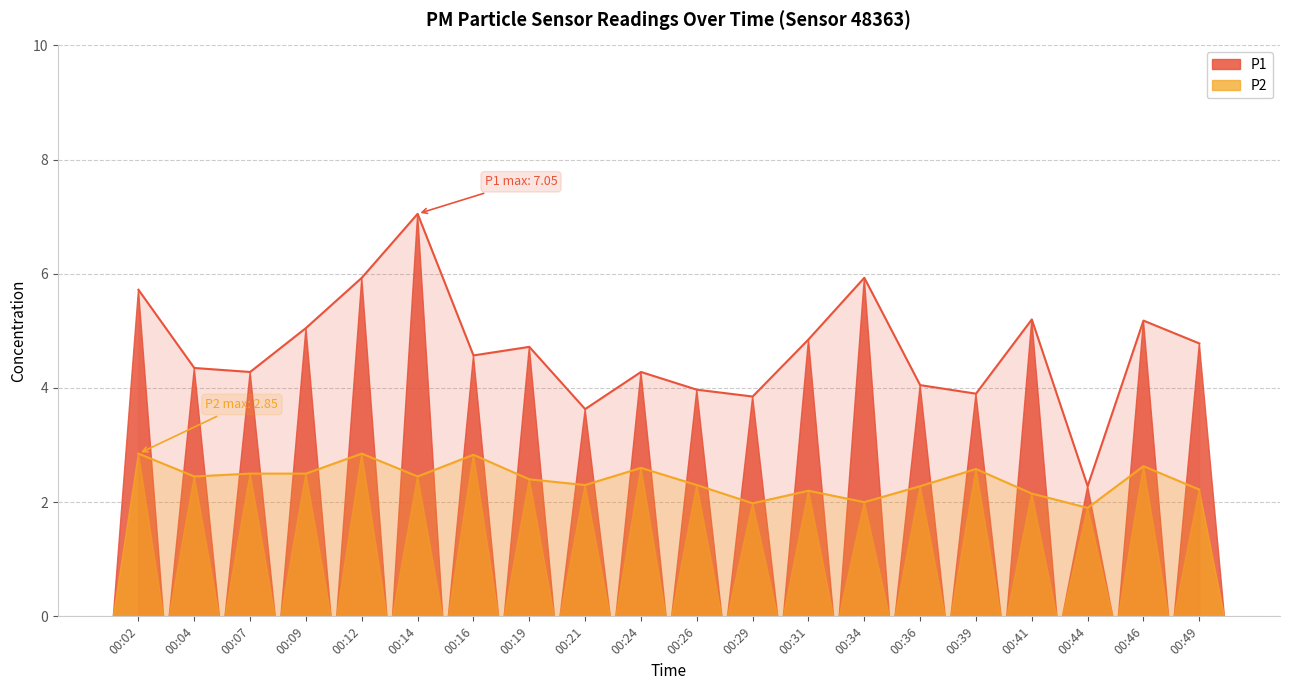

How many distinct data groups are displayed?

2